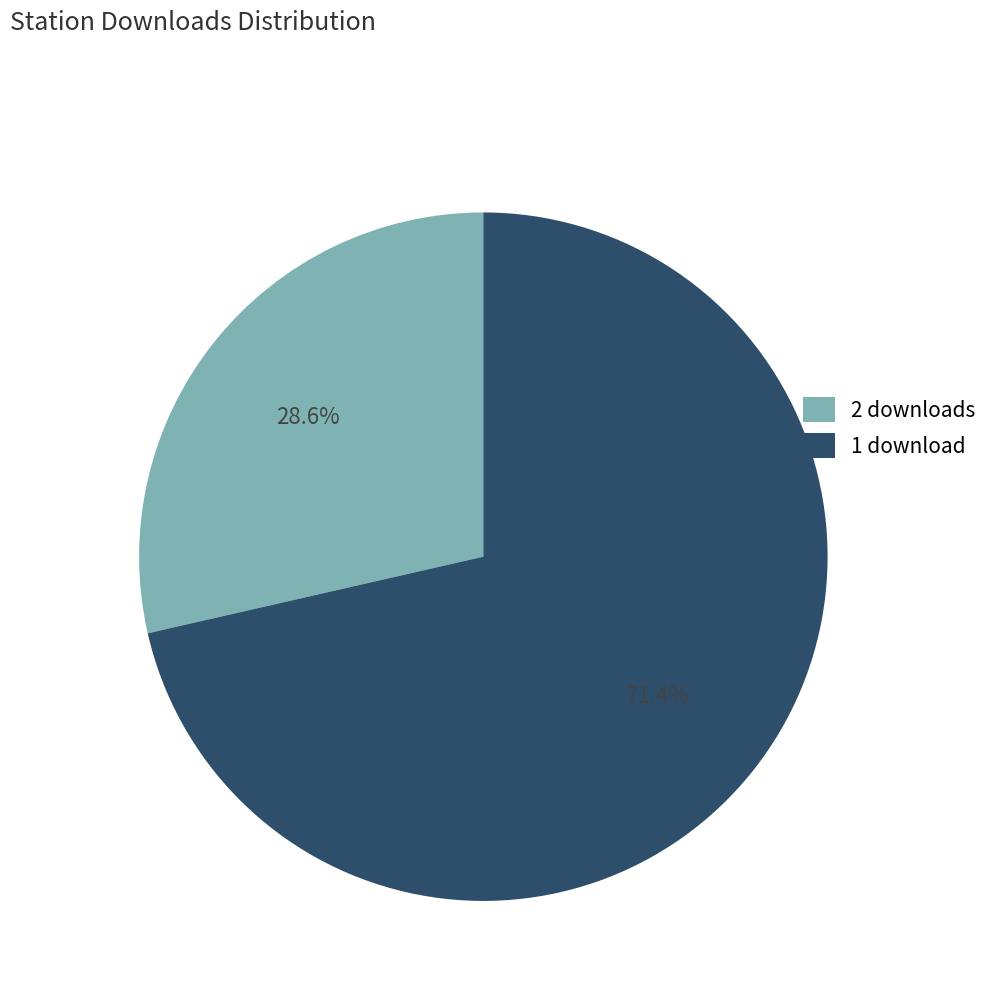

What is the total percentage of 2 downloads and 1 download?

100.0%